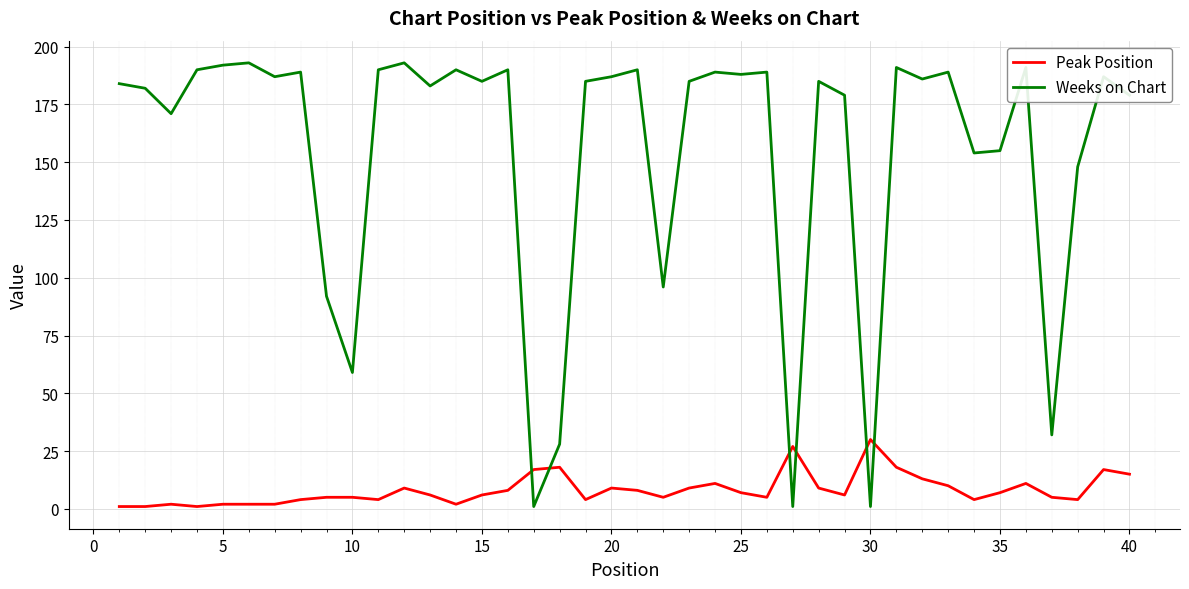

Which series has the widest spread of values?

Weeks on Chart